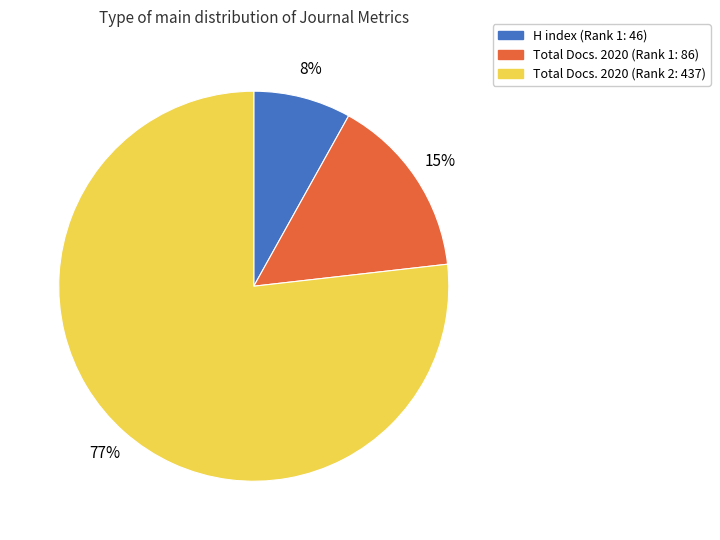

To the nearest percent, what is the average slice percentage?

33%